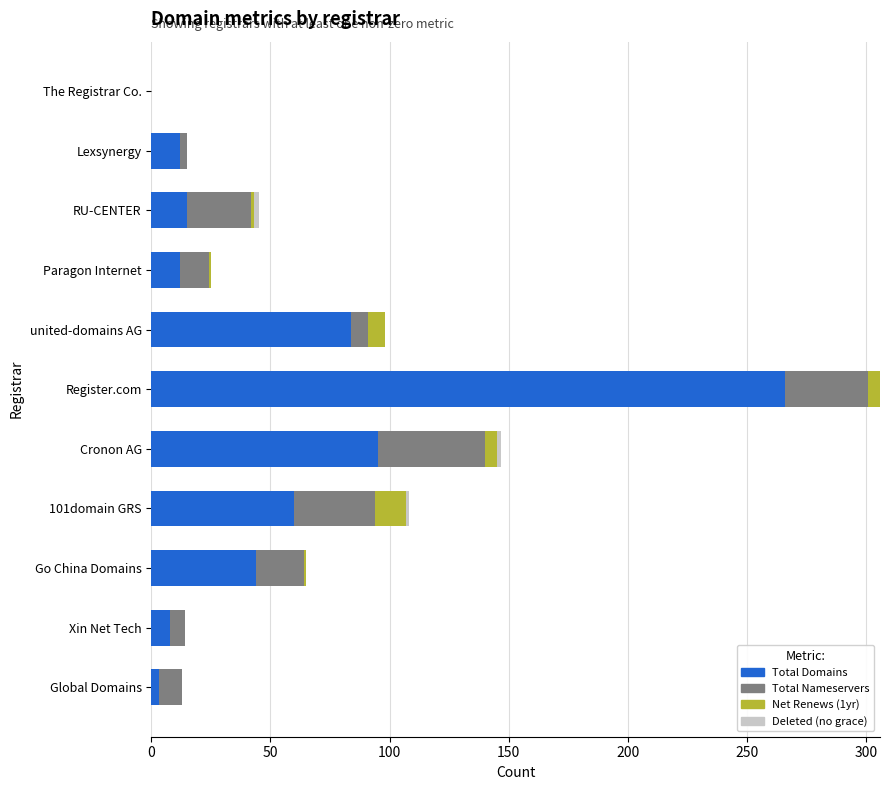

At which category is the sum across all series the highest?

Register.com